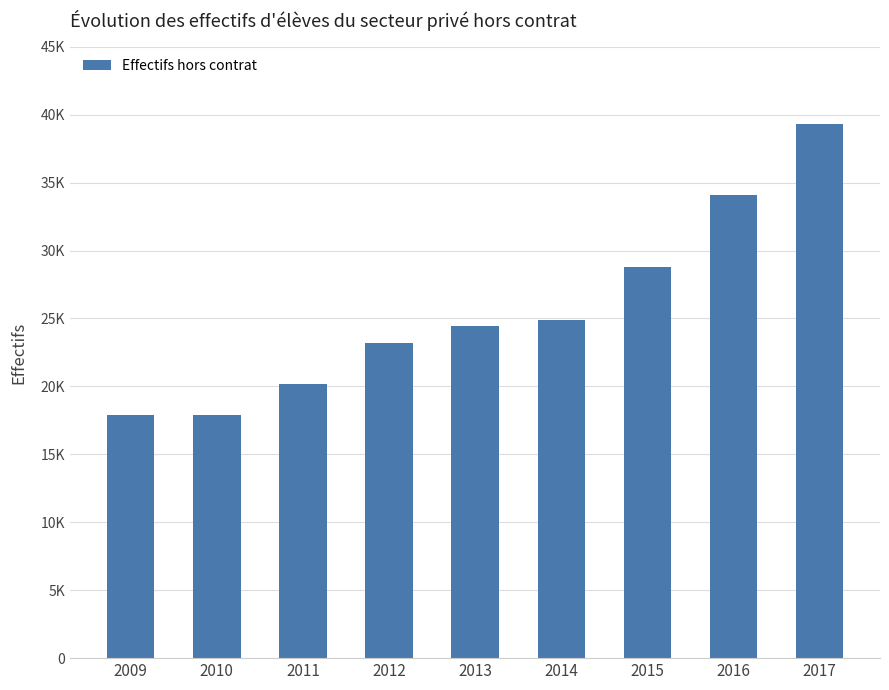

Does the chart contain any negative values?

No